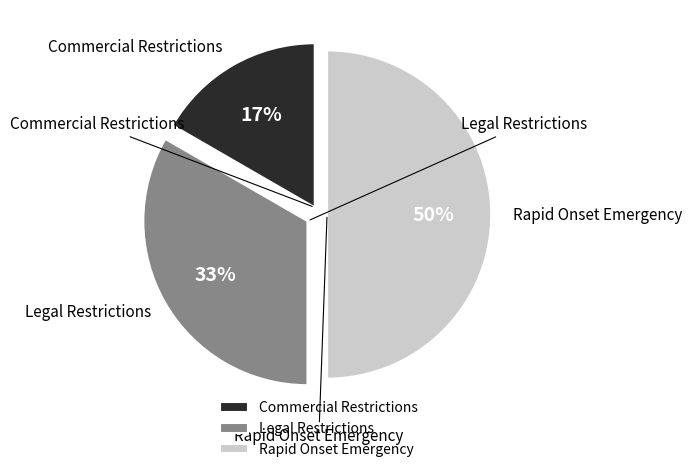

What percentage is the Commercial Restrictions slice, to the nearest percent?

17%